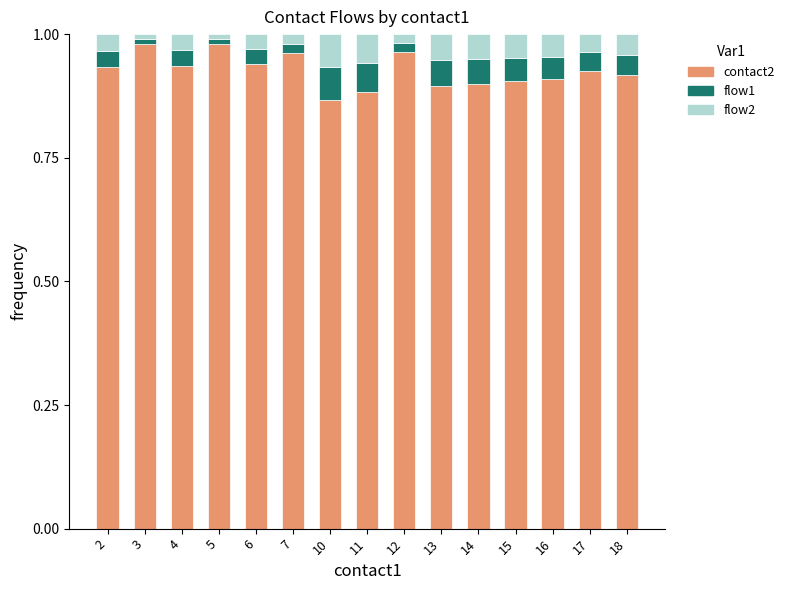

What is the sum of all contact2 values?

13.9